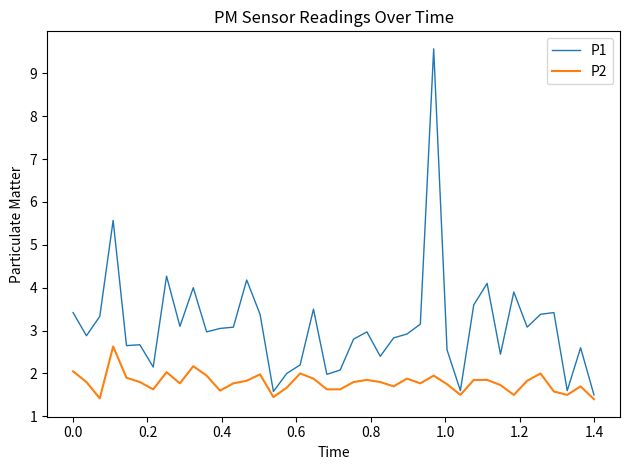

Which series has the widest spread of values?

P1